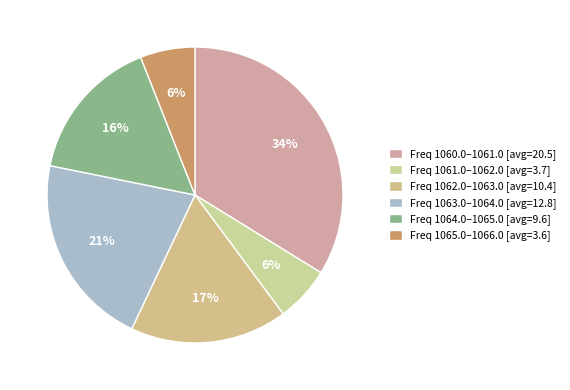

How many slices are in this pie chart?

6